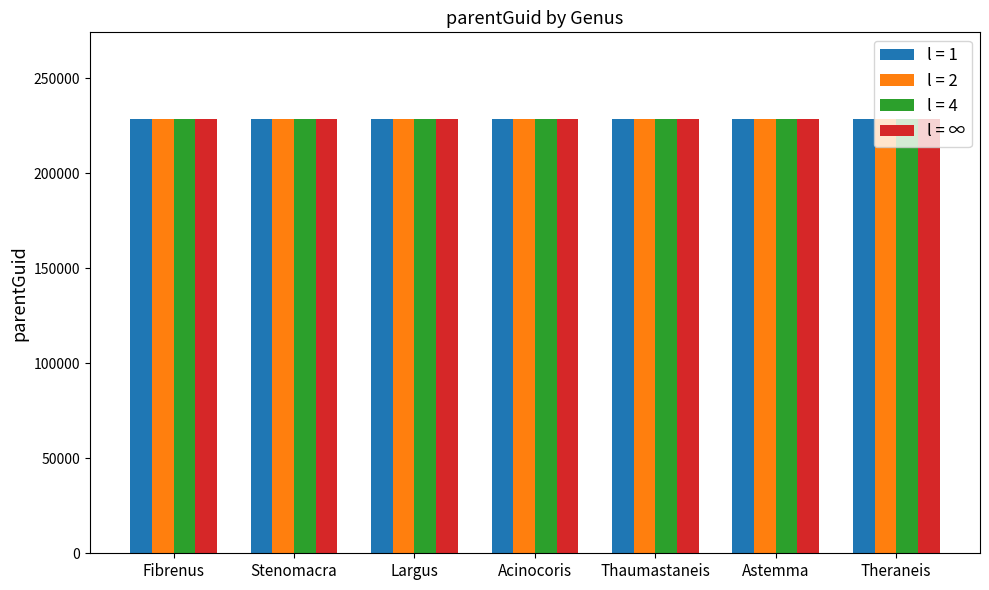

What is the smallest value displayed?

228489